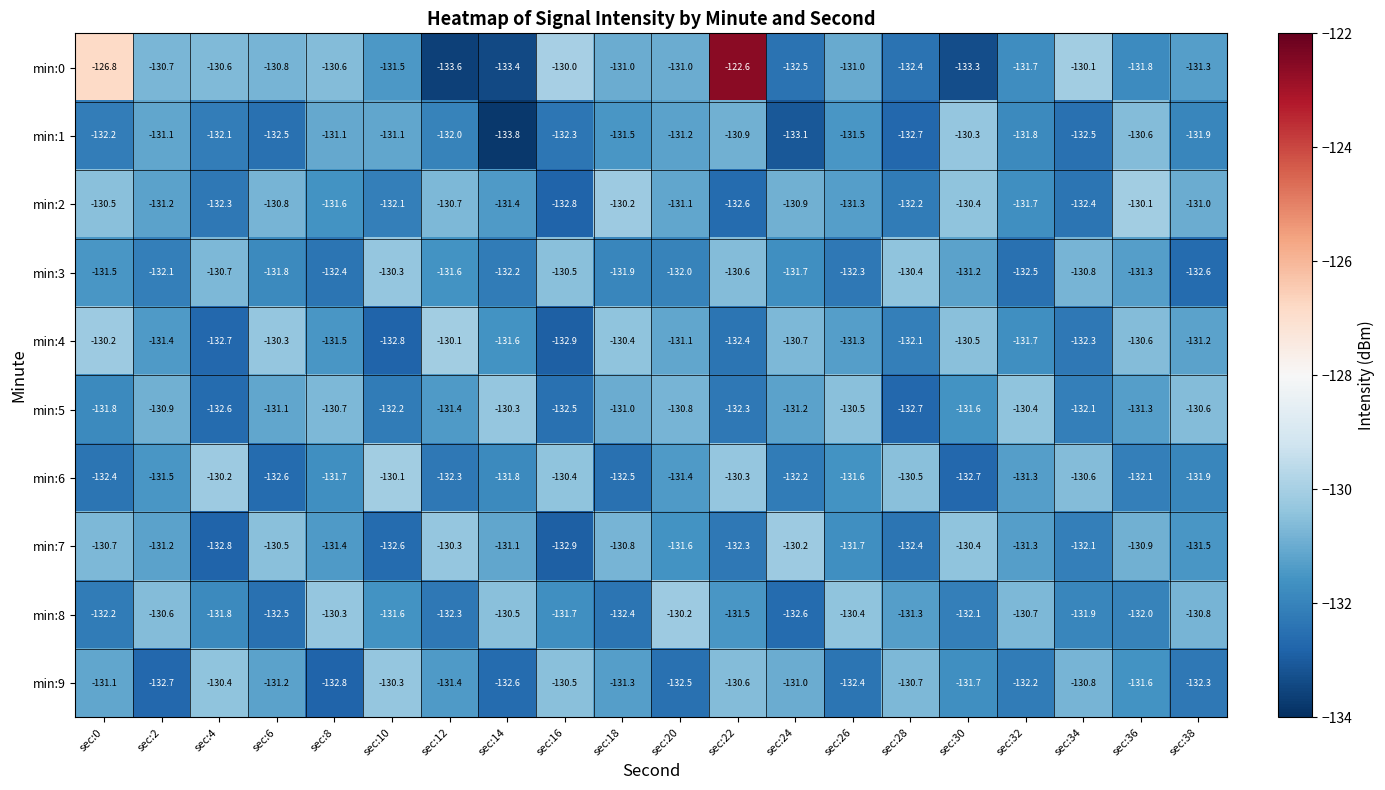

At which category is the sum across all series the highest?

sec:22